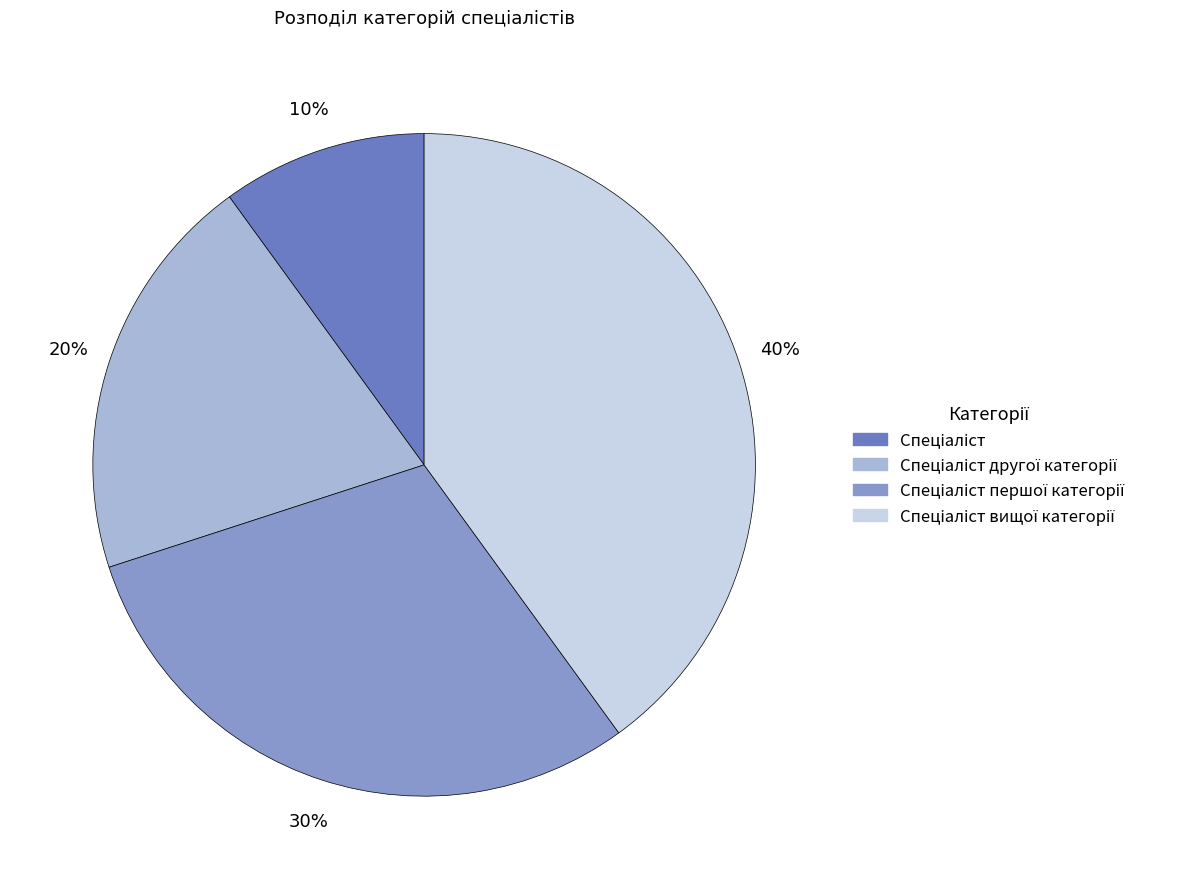

To the nearest percent, what is the difference between the largest and smallest slice percentages?

30%